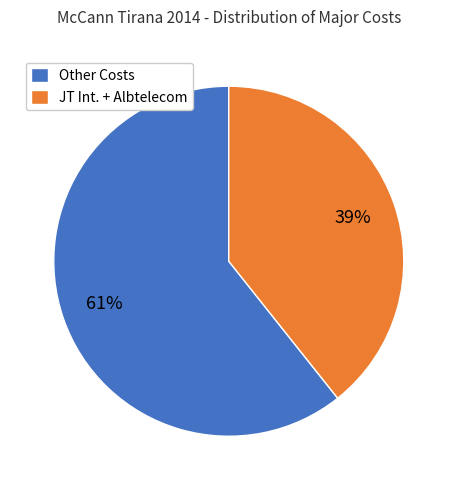

Rank the categories by value from lowest to highest.

JT Int. + Albtelecom, Other Costs